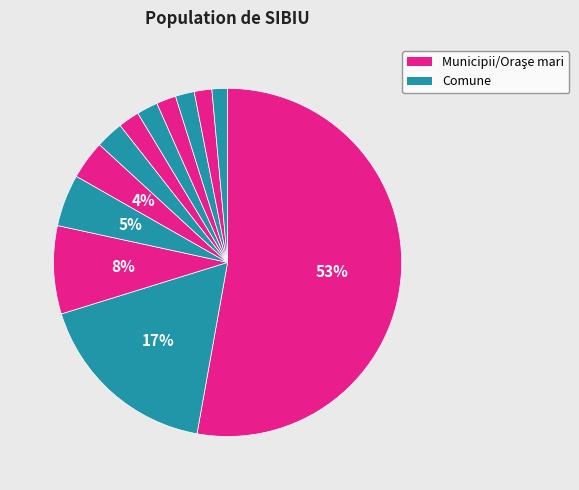

What is the largest slice in the pie chart?

MUNICIPIUL SIBIU